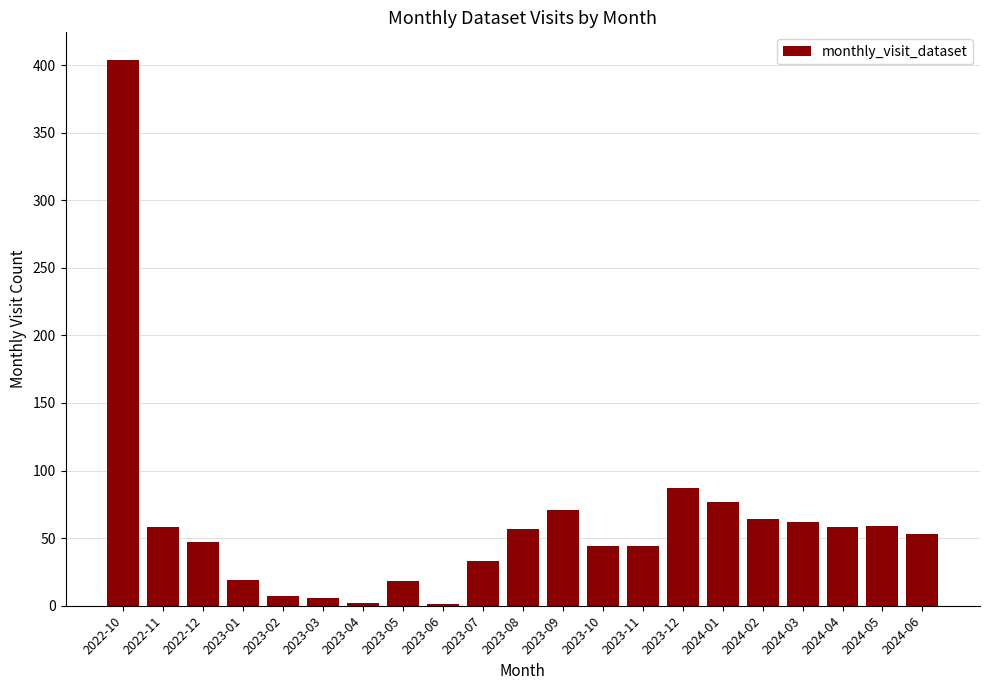

What is the change in value from 2023-01 to 2024-03?

+43